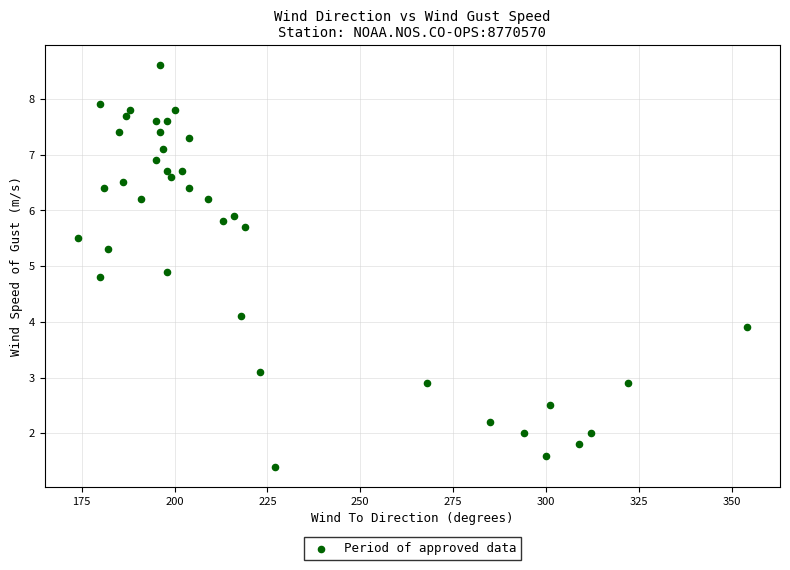

What is the range of X values (max minus min)?

180.0